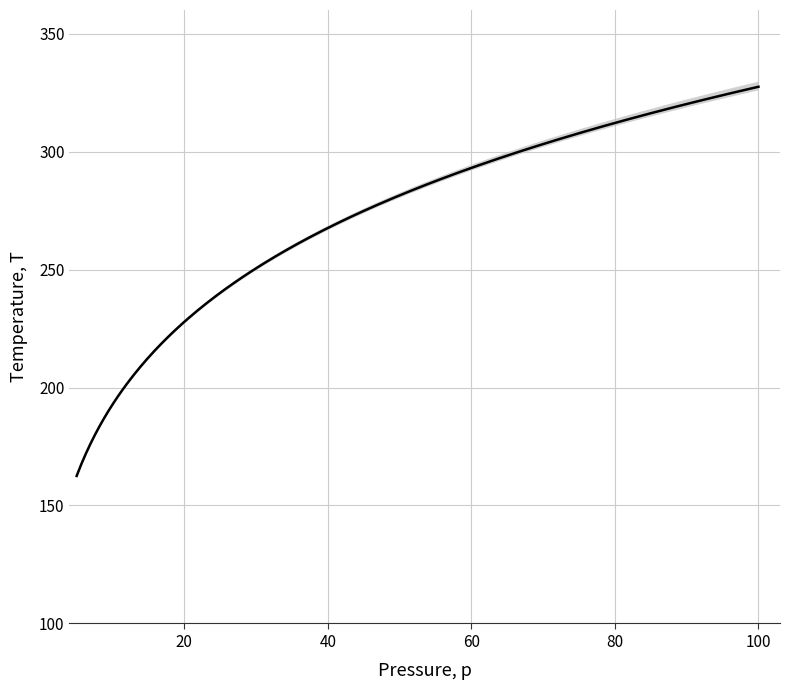

List the labels in order of value, largest first.

100, 80, 60, 40, 30, 20, 14.696, 10, 5